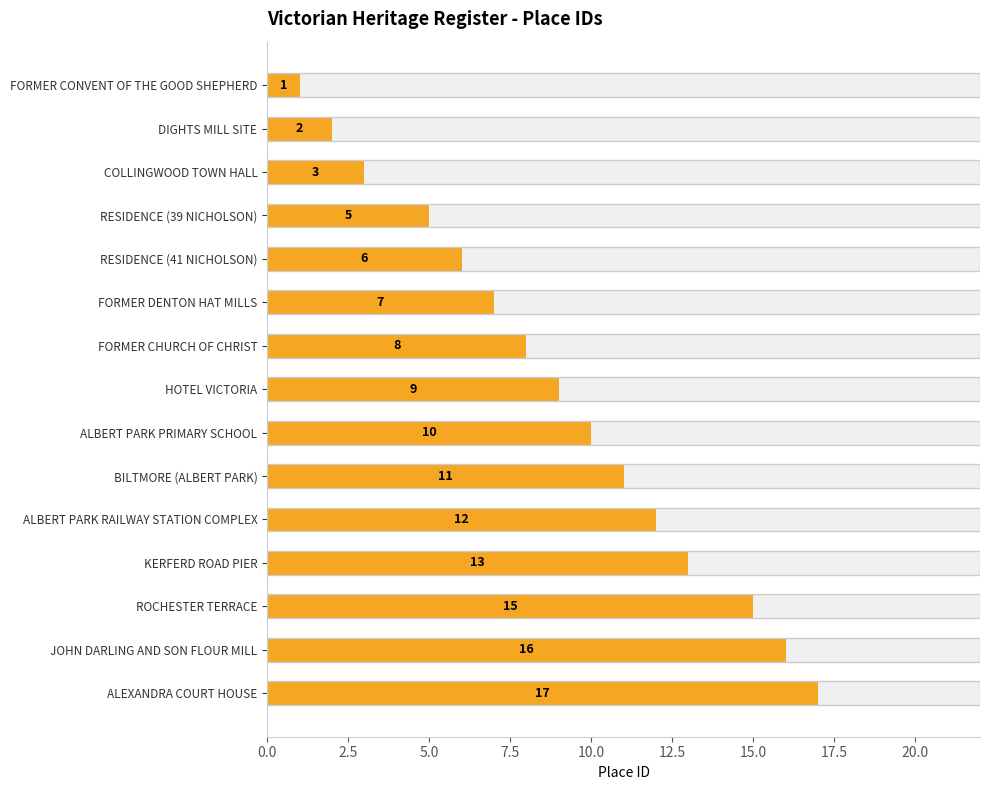

What is the greatest value displayed?

17